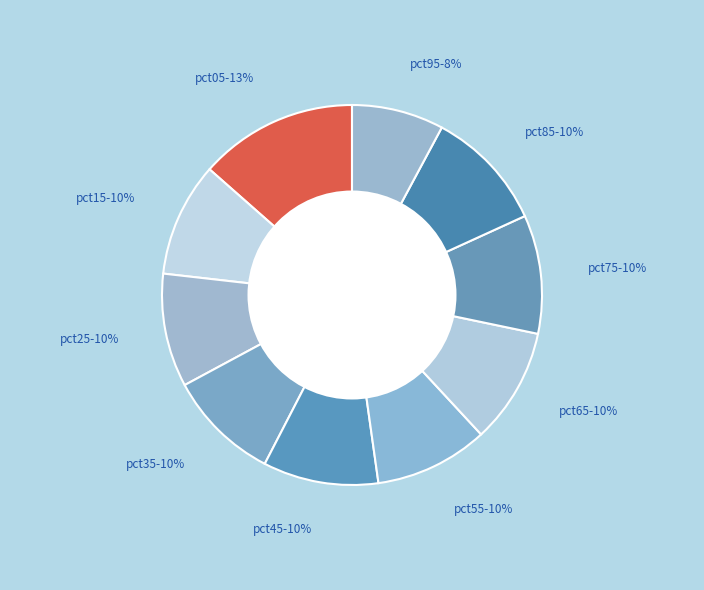

How many segments does this pie chart have?

10